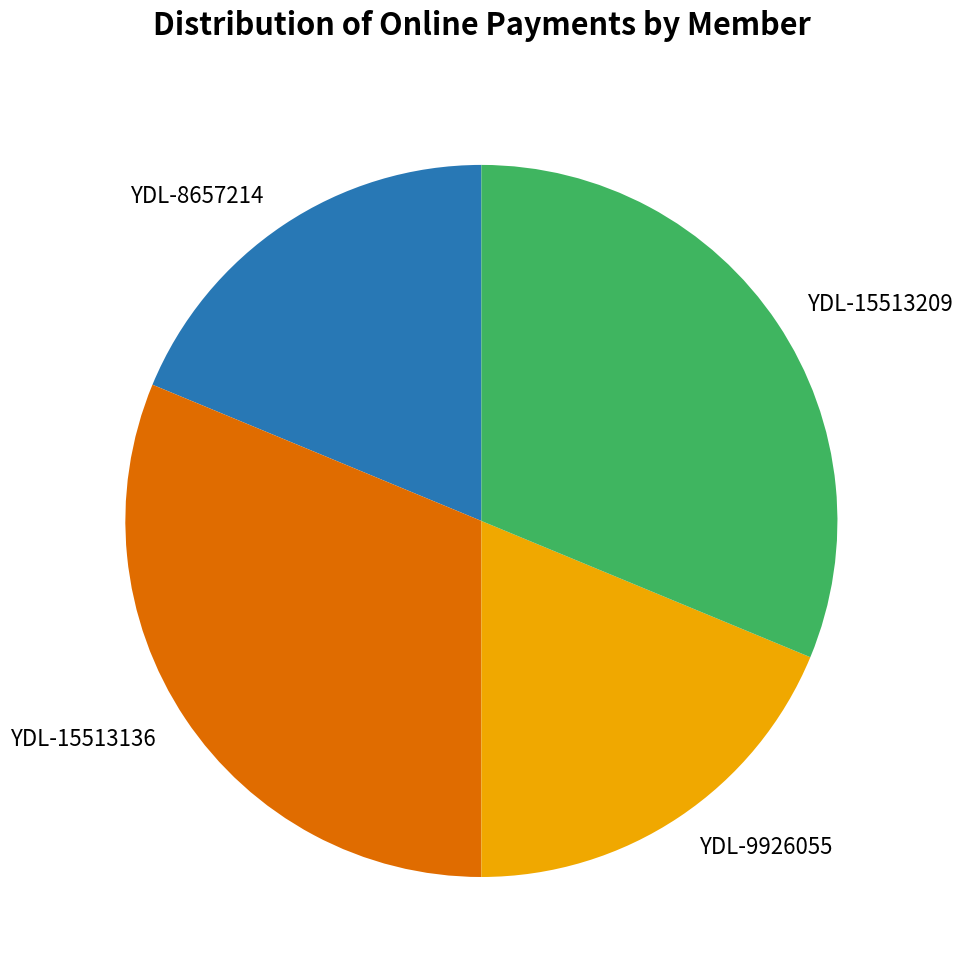

Combined, do YDL-8657214 and YDL-9926055 account for over 50%?

No